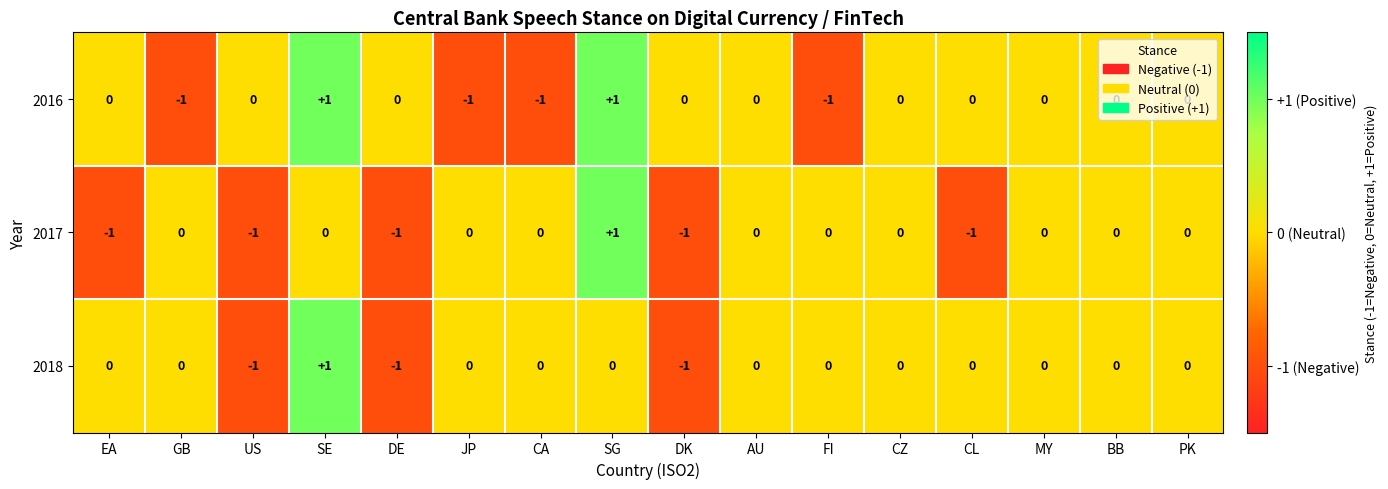

How many 2017 values are between -1 and 0?

15